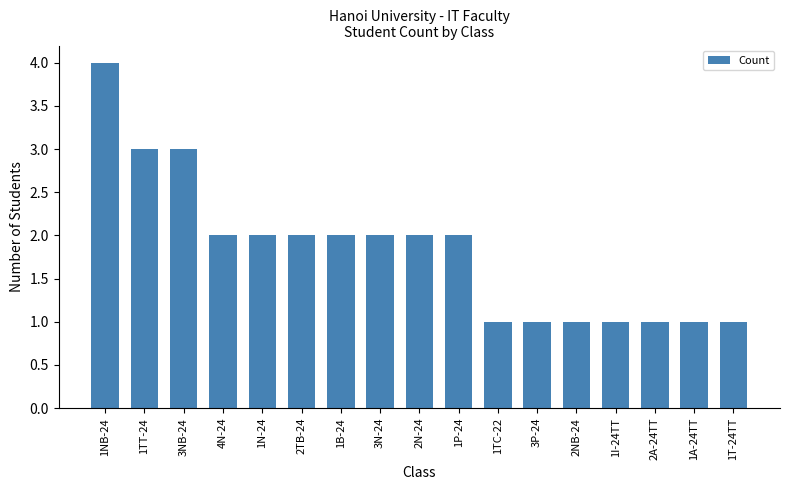

What is the sum of the values at 4N-24 and 1I-24TT?

3